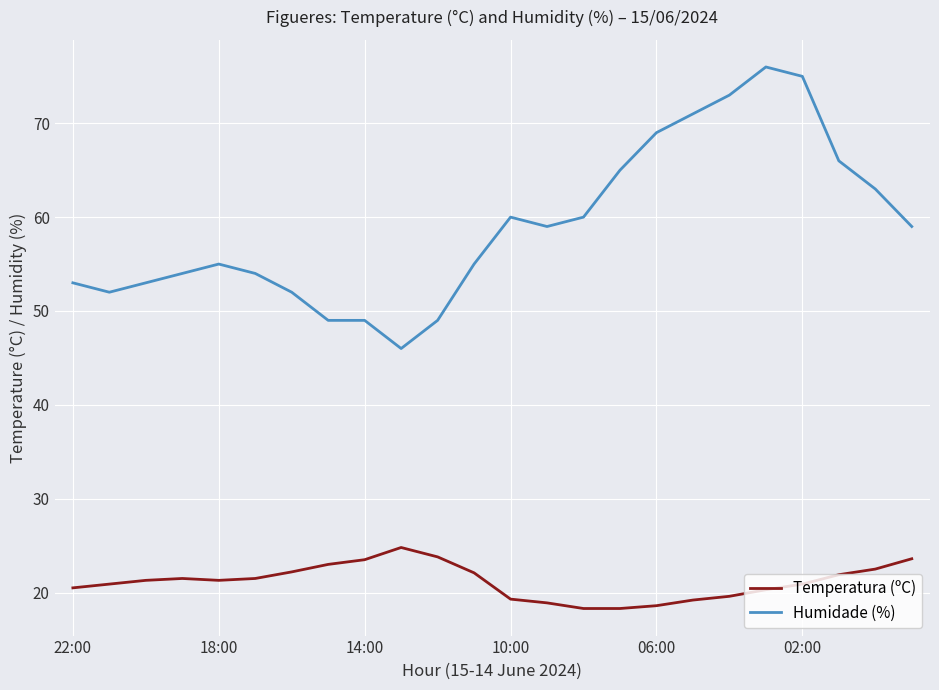

True or false: Humidade (%) and Temperatura (ºC) cross at least once.

False